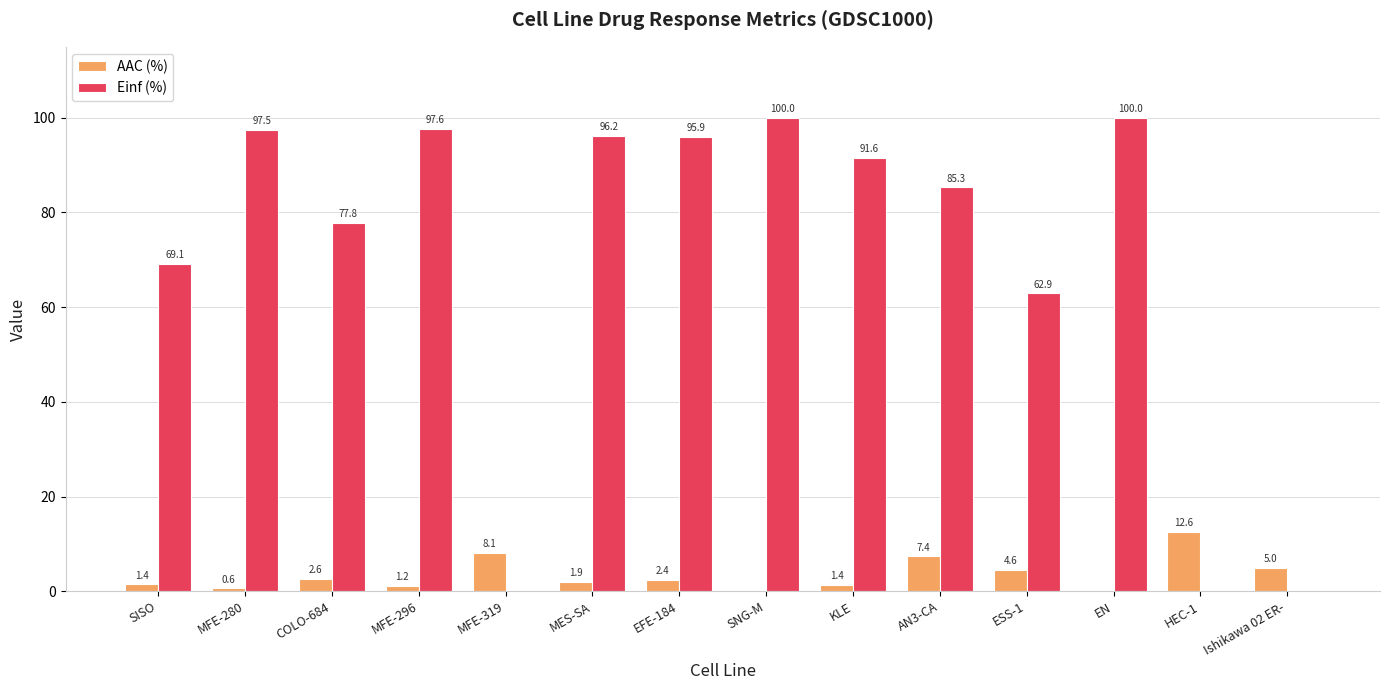

What is the sum of the AAC (%) values at AN3-CA and HEC-1?

20.0